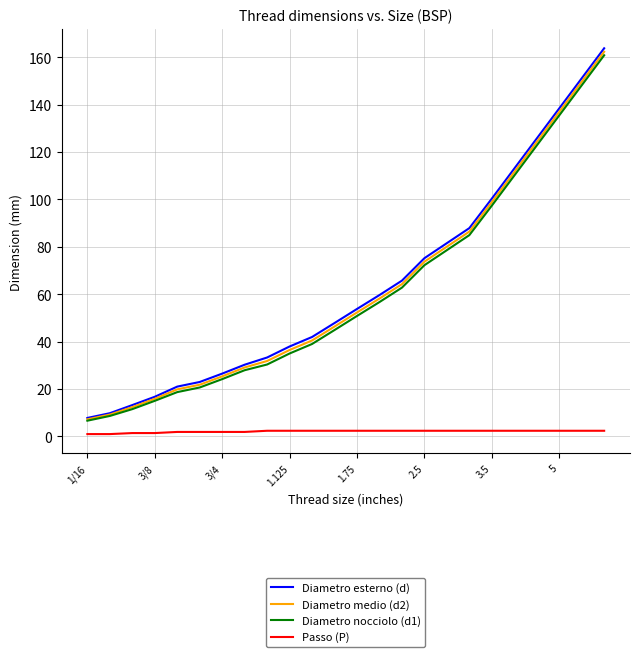

Which series has the widest spread of values?

Diametro esterno (d)